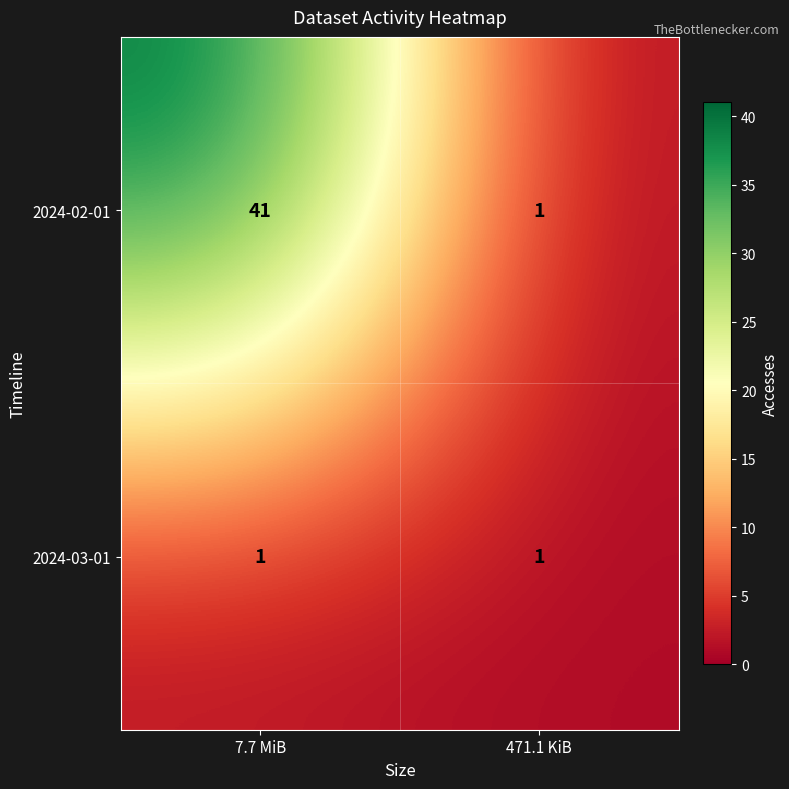

List the series in order of their peak value, highest first.

2024-02-01, 2024-03-01